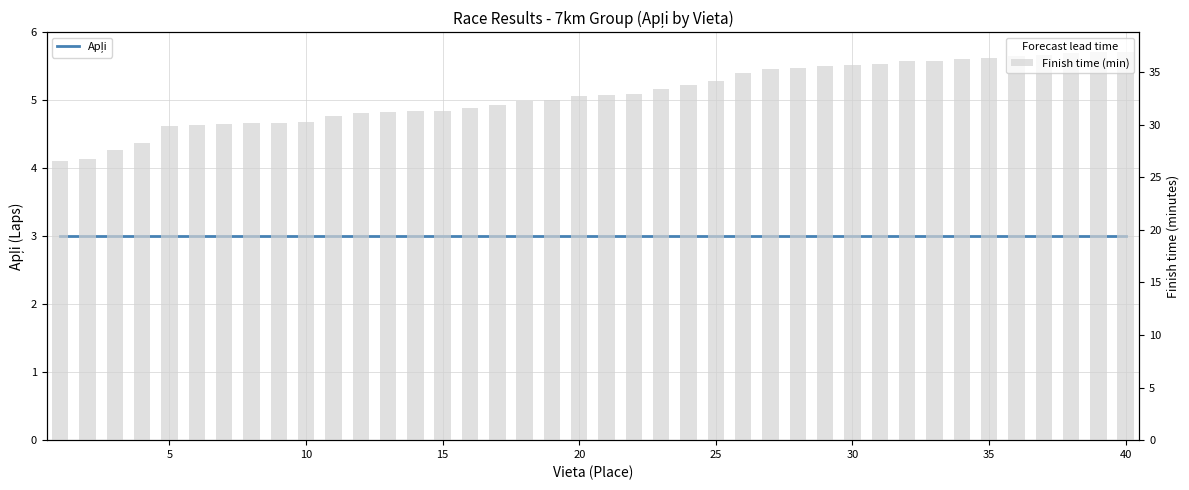

How many groups of bars are there?

40